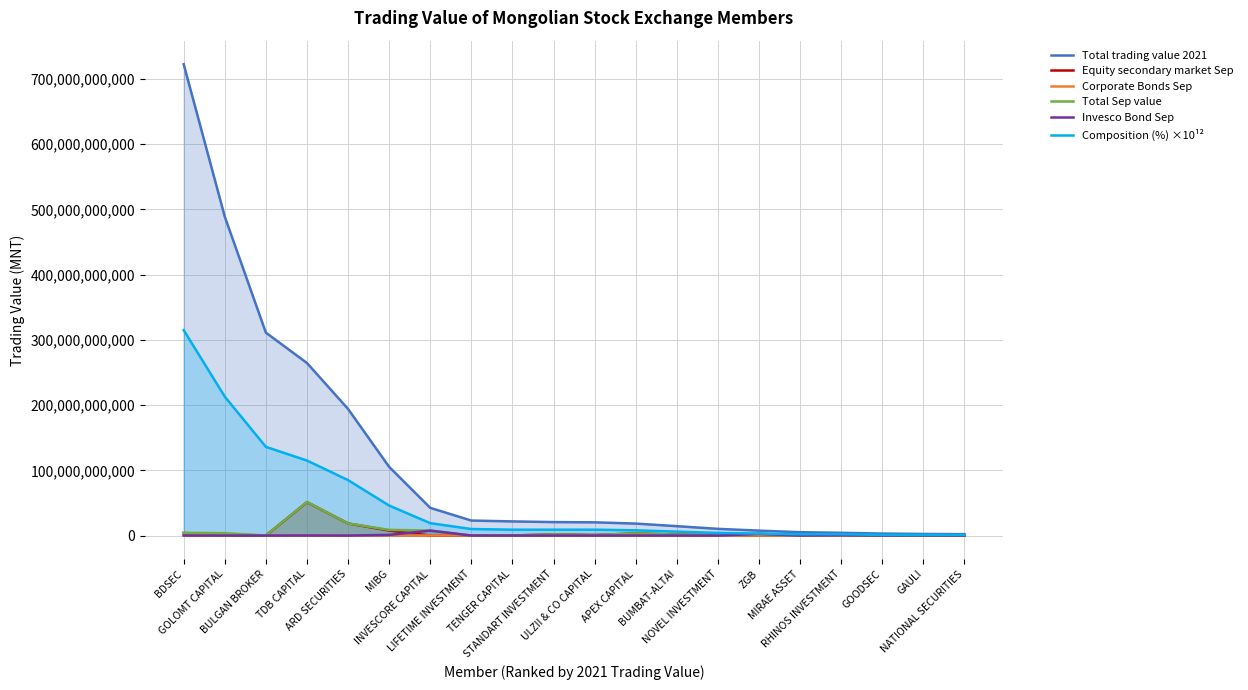

List the series in order of their peak value, lowest first.

Corporate Bonds Sep, Invesco Bond Sep, Equity secondary market Sep, Total Sep value, Composition (%) ×10¹², Total trading value 2021